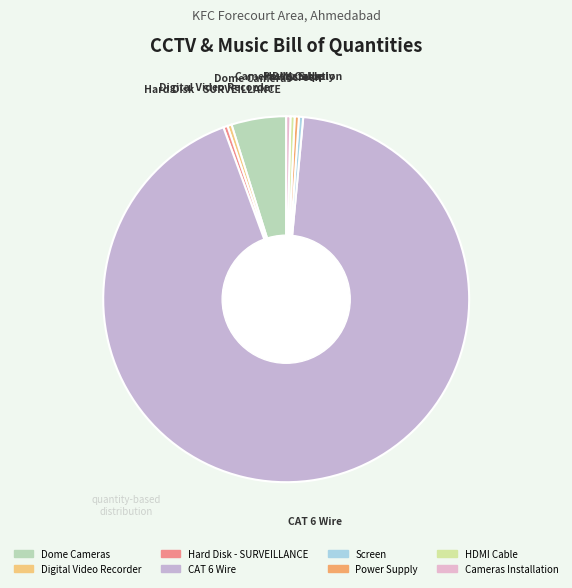

Between CAT 6 Wire and Dome Cameras, which is larger?

CAT 6 Wire